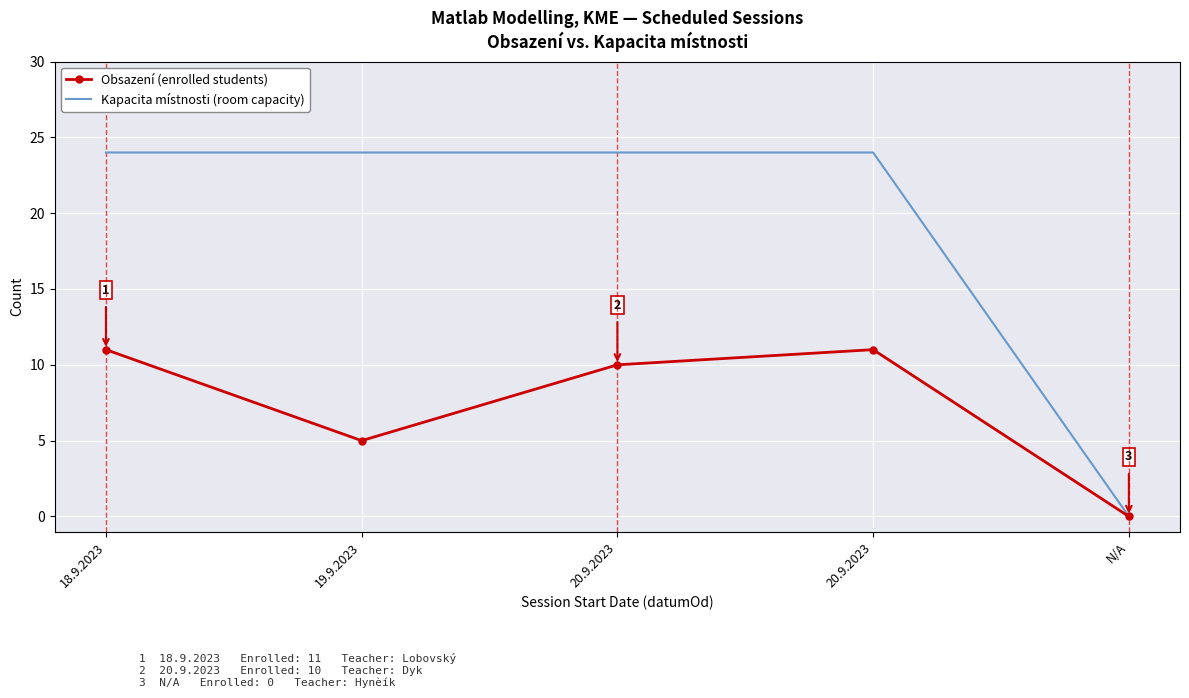

Which has a higher value, 20.9.2023 or 18.9.2023?

20.9.2023